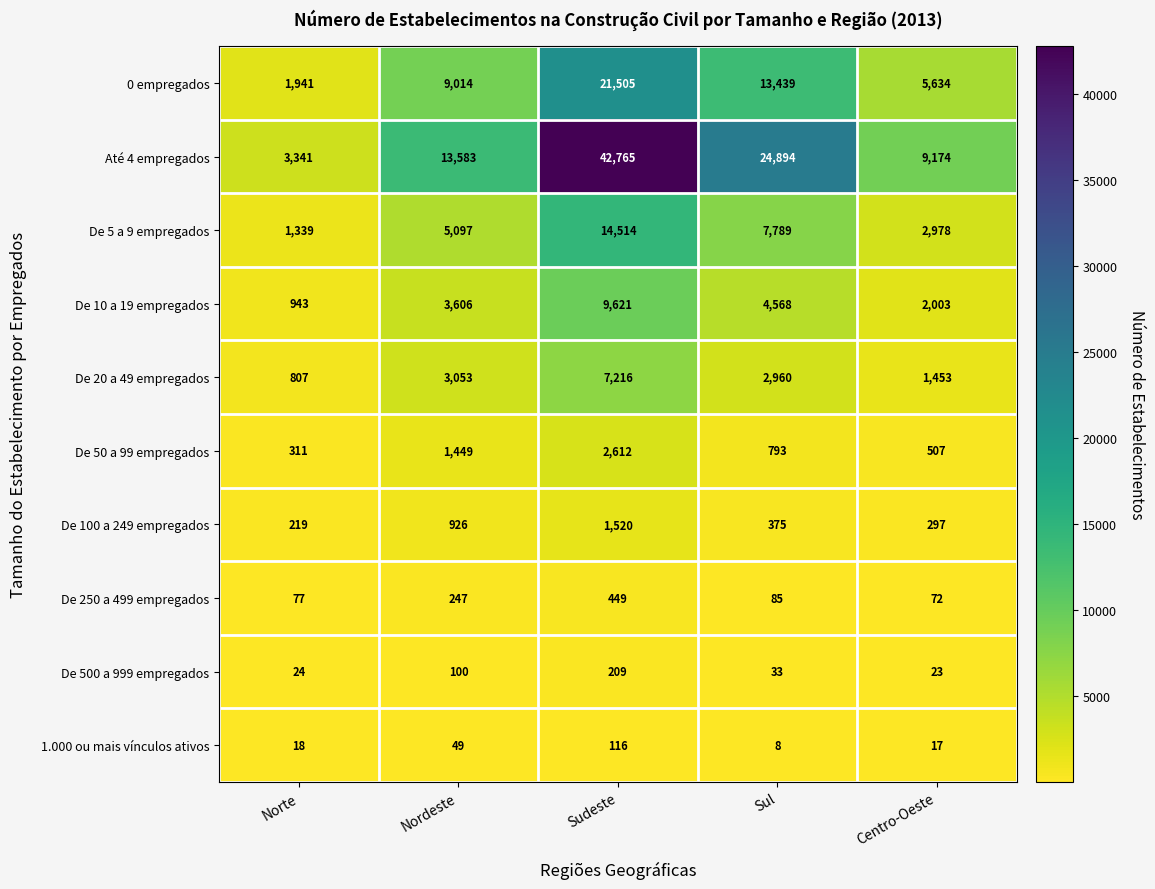

What is the difference between the highest and lowest values at Nordeste?

13534